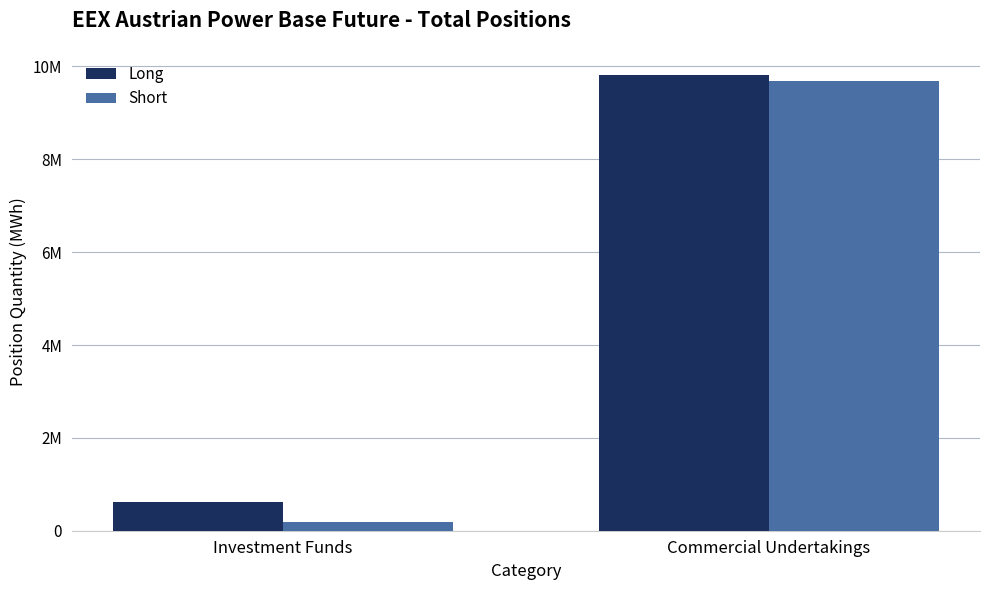

List the labels in order of Long value, smallest first.

Investment Funds, Commercial Undertakings